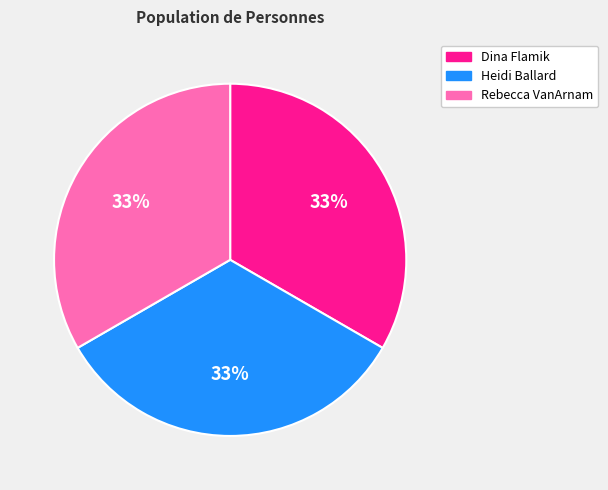

To the nearest percent, what percentage of the pie is Heidi Ballard?

33%